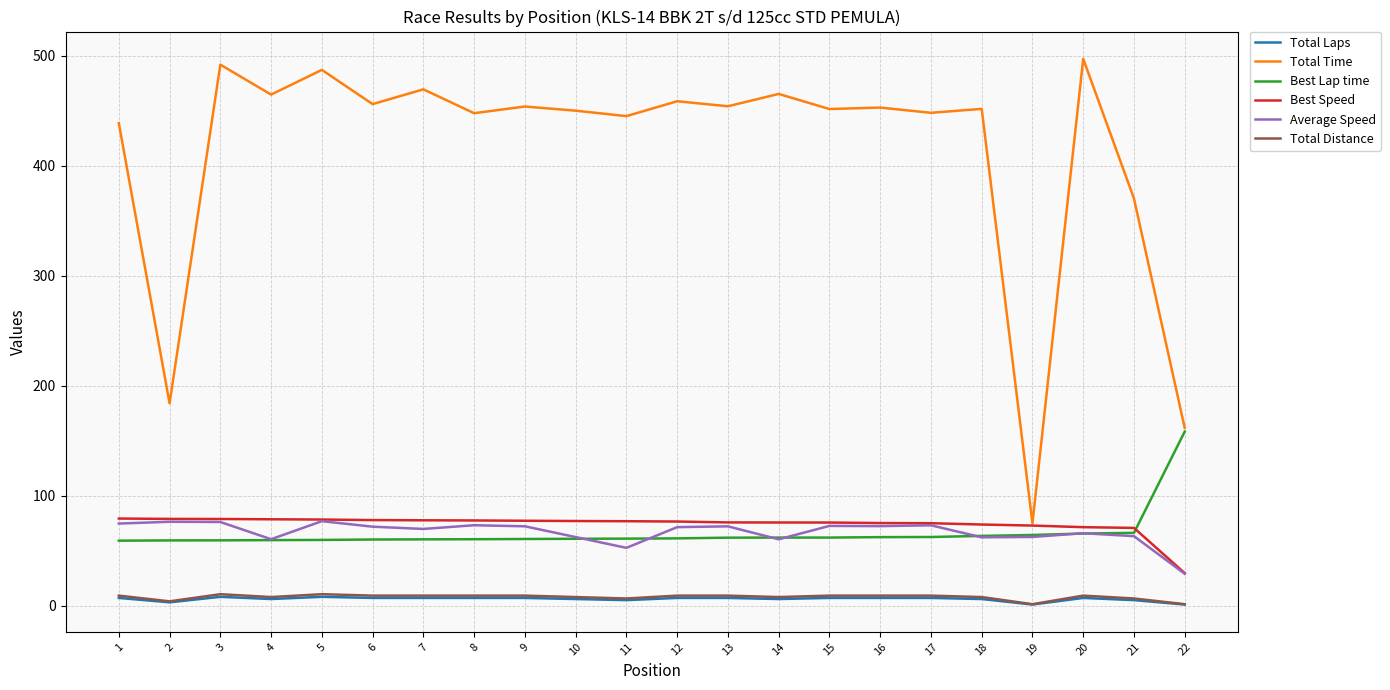

What is the minimum value shown in the chart?

1.0